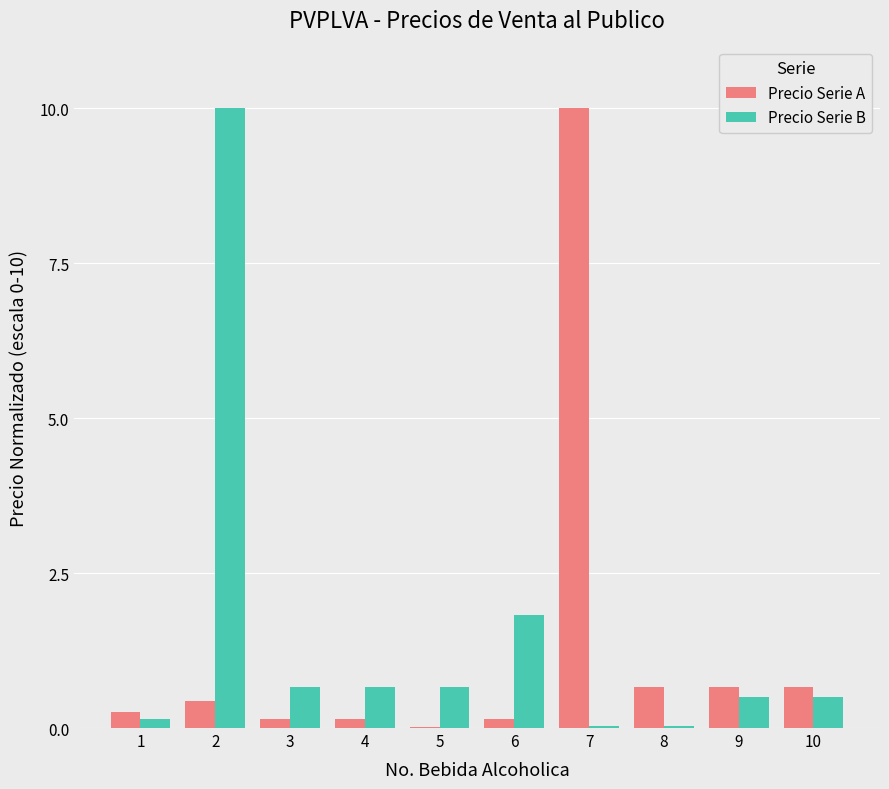

Which category has the highest value in the Precio Serie A series?

7